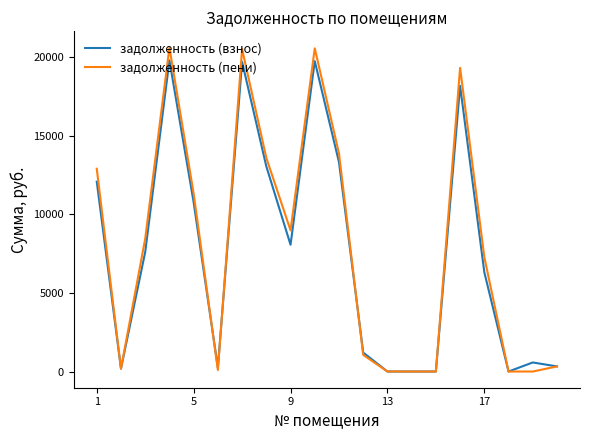

What is the maximum value for задолженность (пени)?

20596.0